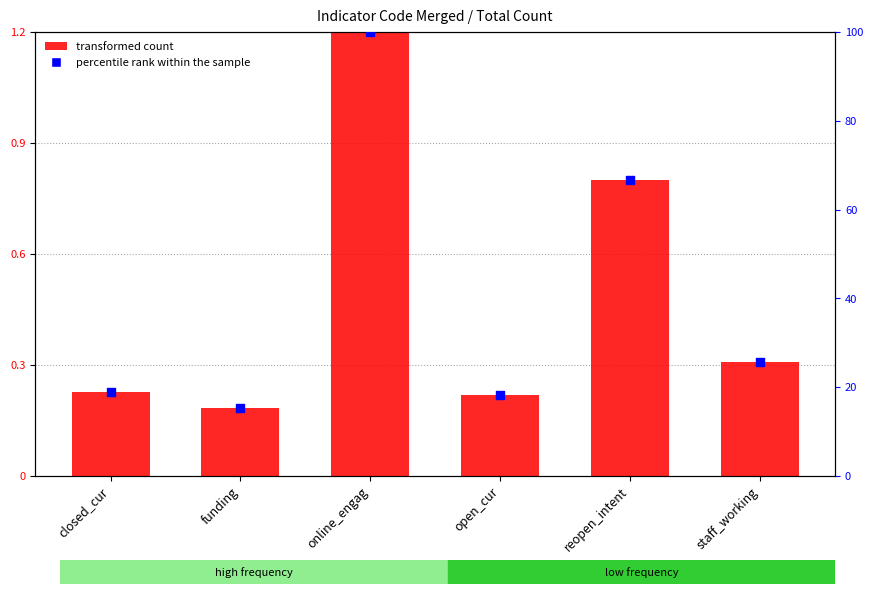

Is the value of percentile rank within the sample at staff_working greater than the value of transformed count at funding?

Yes